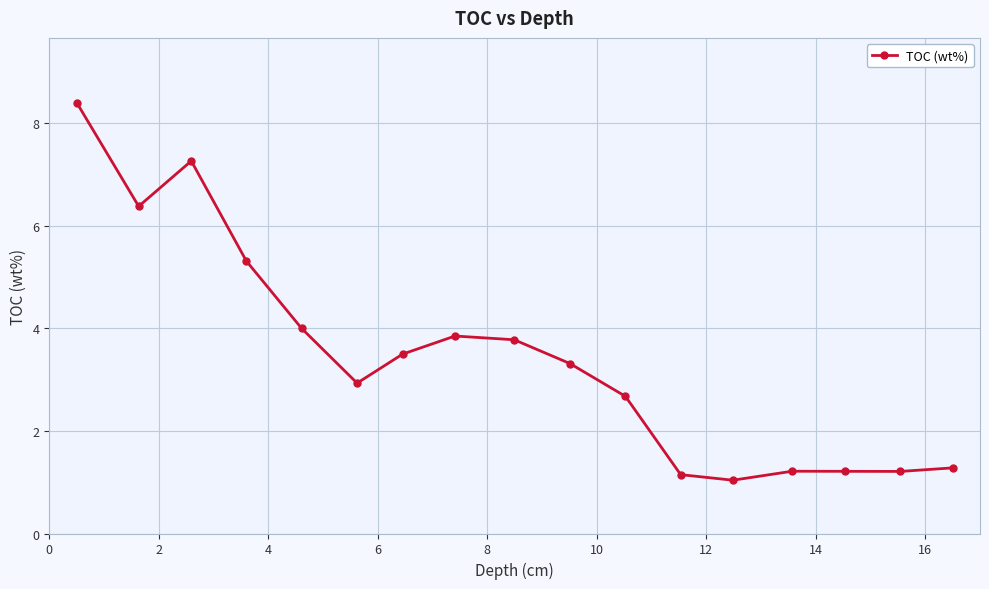

True or false: the data has more than 0 interior local peaks.

True